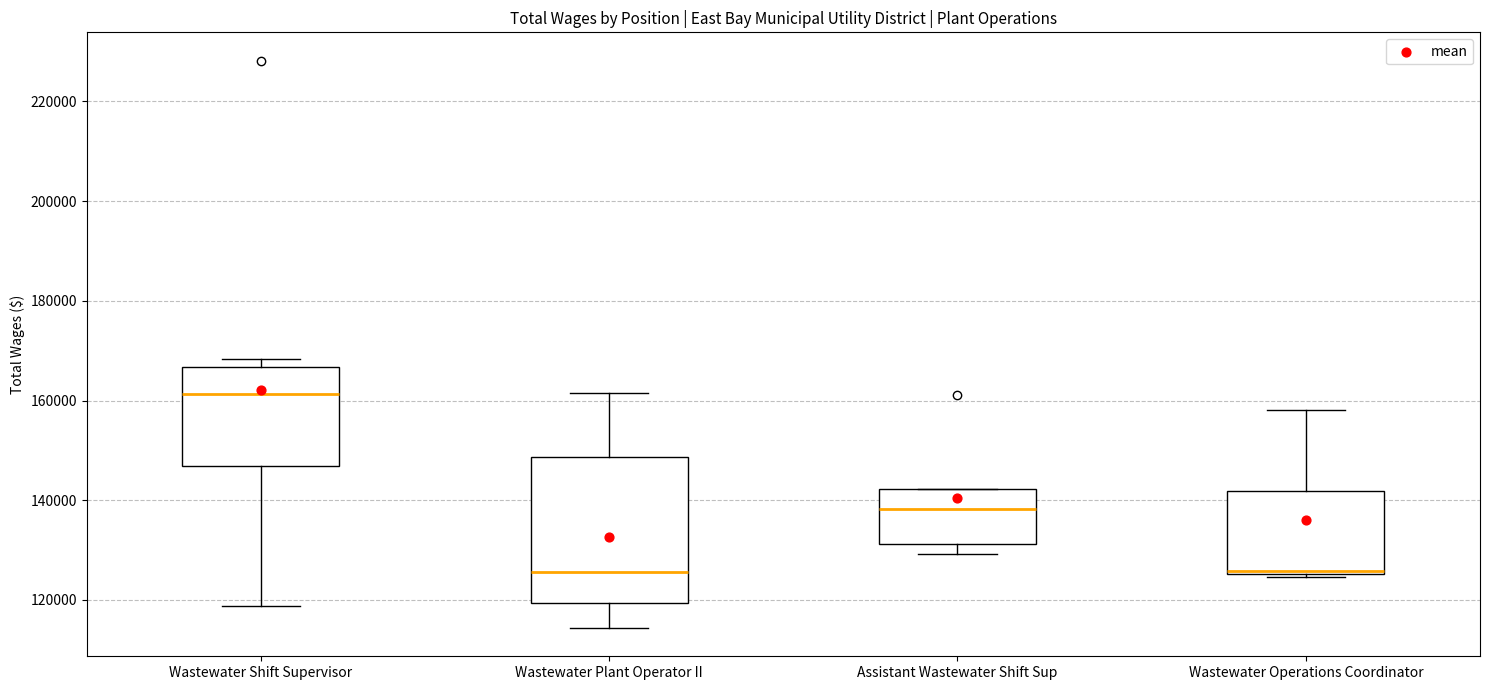

Reading left to right, read every box against the y-axis: the position of its median line, the range the box covers, and the ends of its whiskers. The values are not printed on the chart, so give them approximately, as read against the axis.

Wastewater Shift Supervisor: median 162000, box 146000 to 166000, whiskers 118000 to 168000
Wastewater Plant Operator II: median 126000, box 120000 to 148000, whiskers 114000 to 162000
Assistant Wastewater Shift Sup: median 138000, box 132000 to 142000, whiskers 130000 to 142000
Wastewater Operations Coordinator: median 126000, box 126000 to 142000, whiskers 124000 to 158000